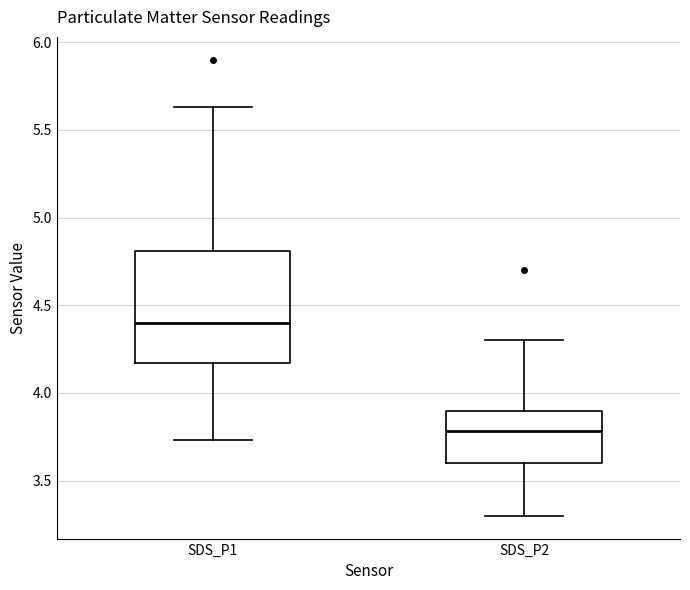

Comparing the boxes themselves (not the whiskers), which one is the tallest?

SDS_P1